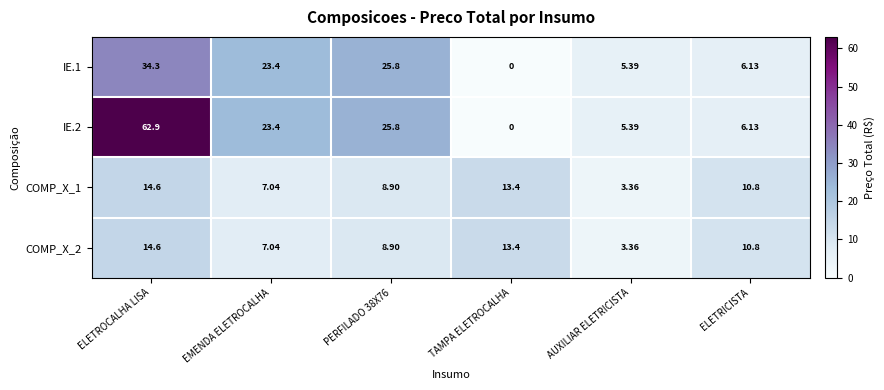

At which label does COMP_X_2 first exceed 10?

ELETROCALHA LISA